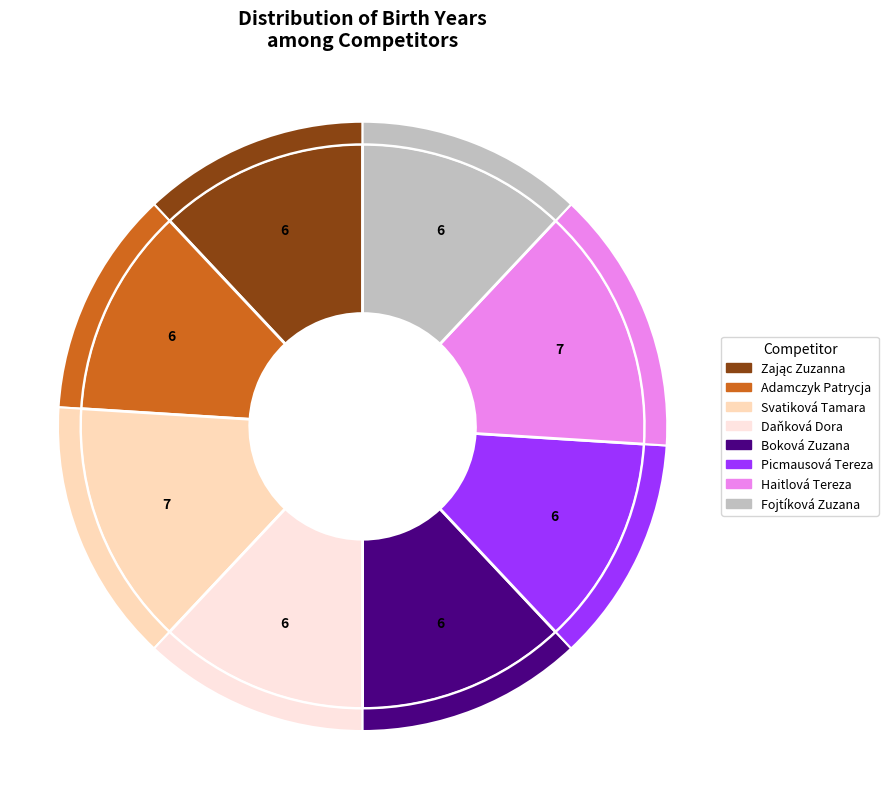

True or false: Haitlová Tereza accounts for 14% of the total.

True